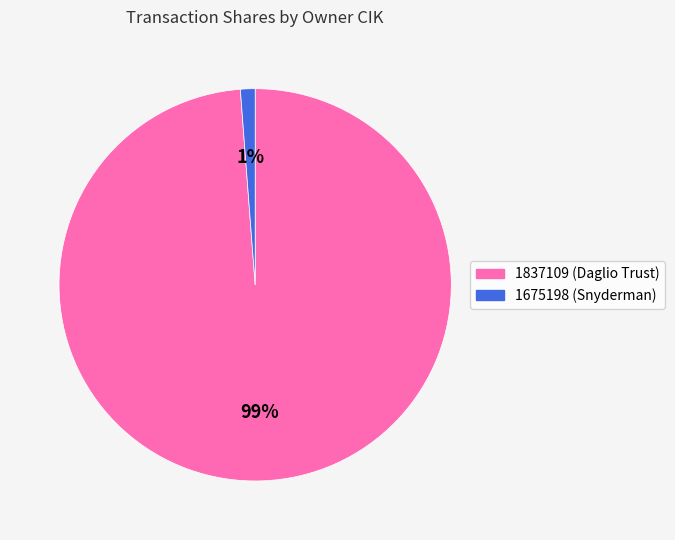

To the nearest percent, what is the difference between the 1675198 and 1837109 slice percentages?

98%